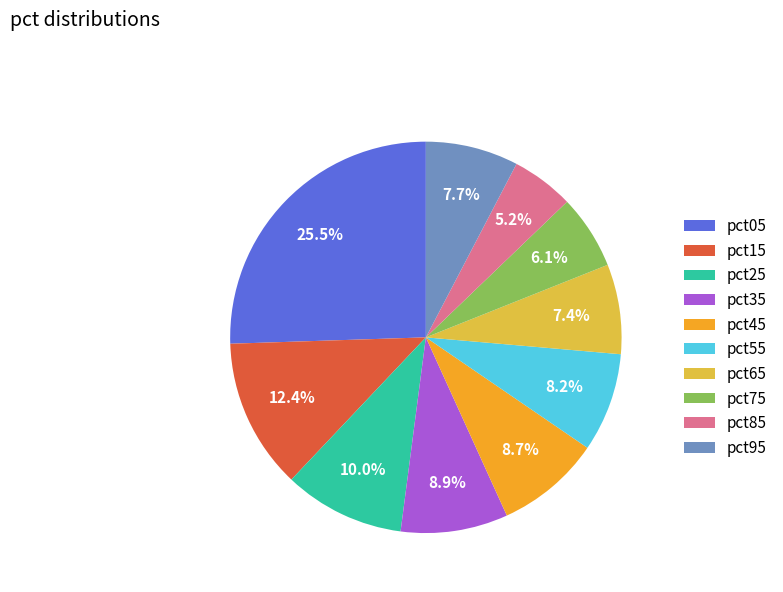

Is the sum of pct65 and pct25 greater than half?

No